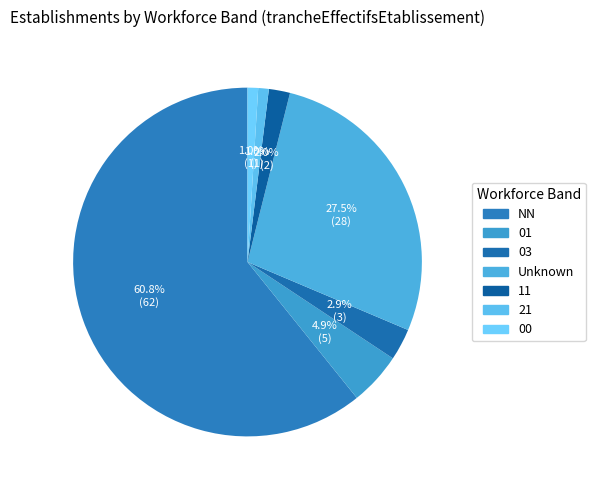

Is the sum of NN and 11 greater than half?

Yes